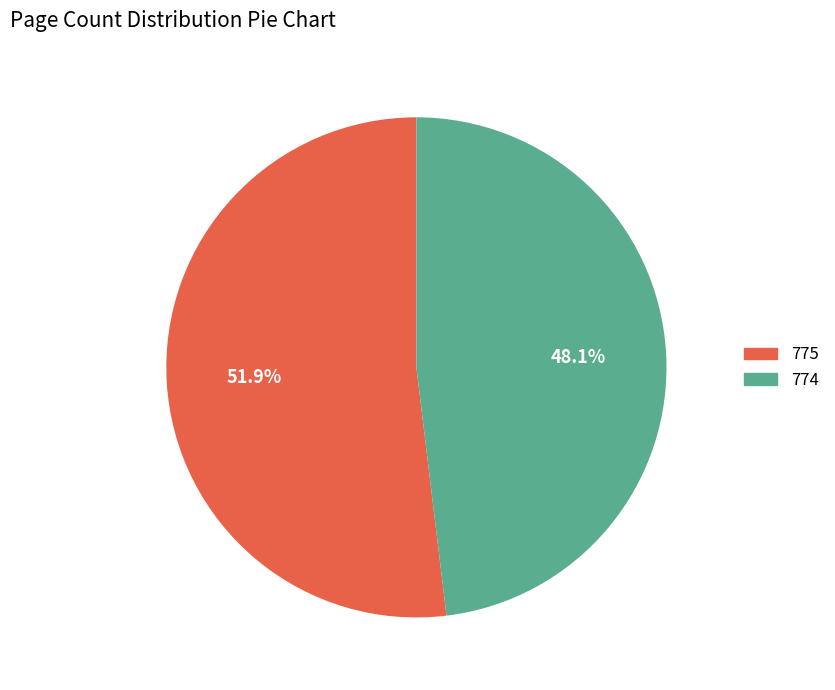

Which slice is the largest?

775